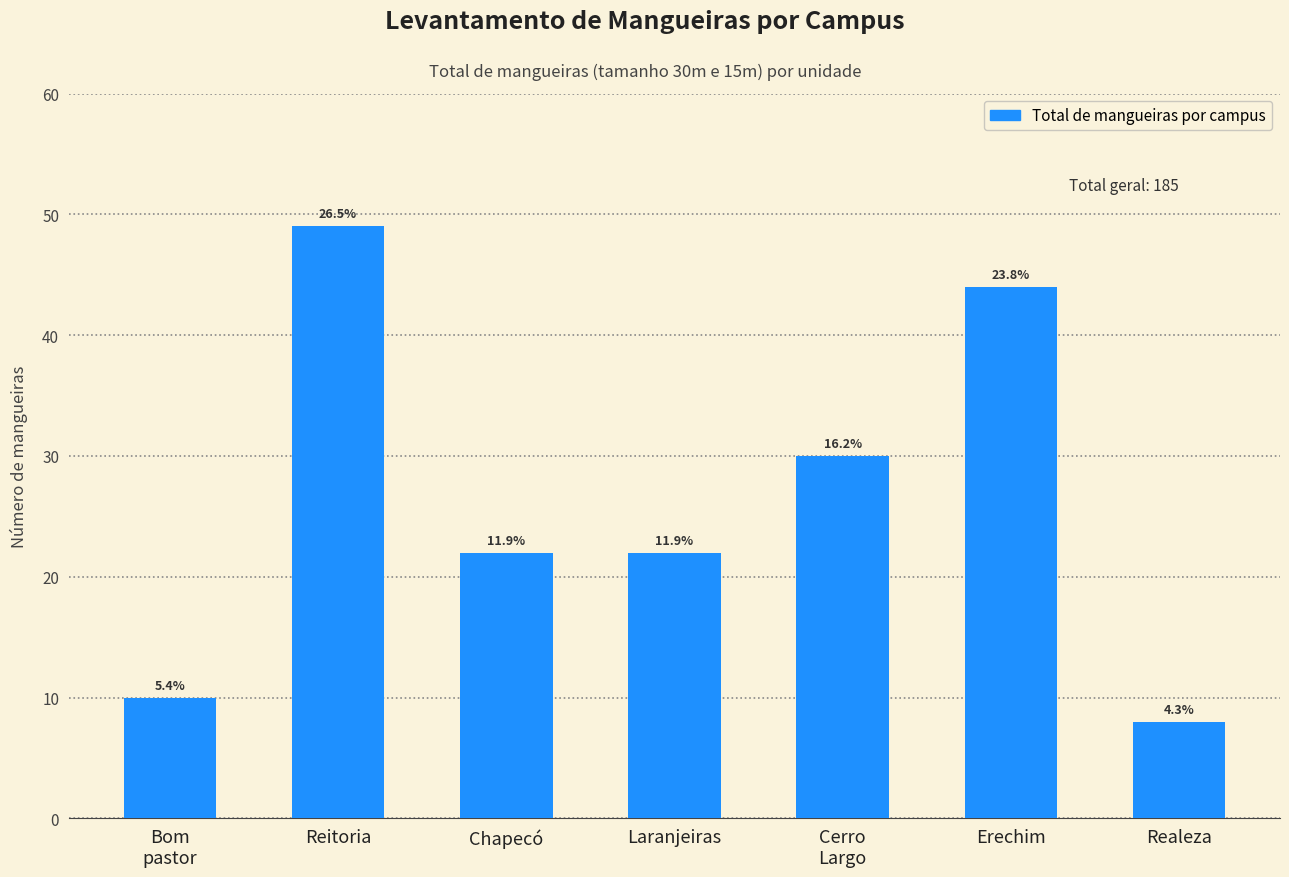

Are the bars horizontal?

No